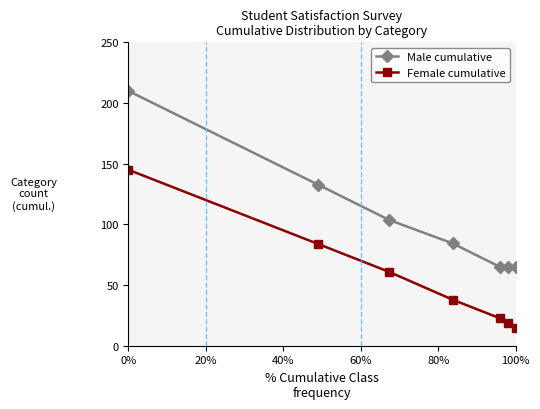

True or false: Female cumulative has more than 2 points higher than both neighbors.

False